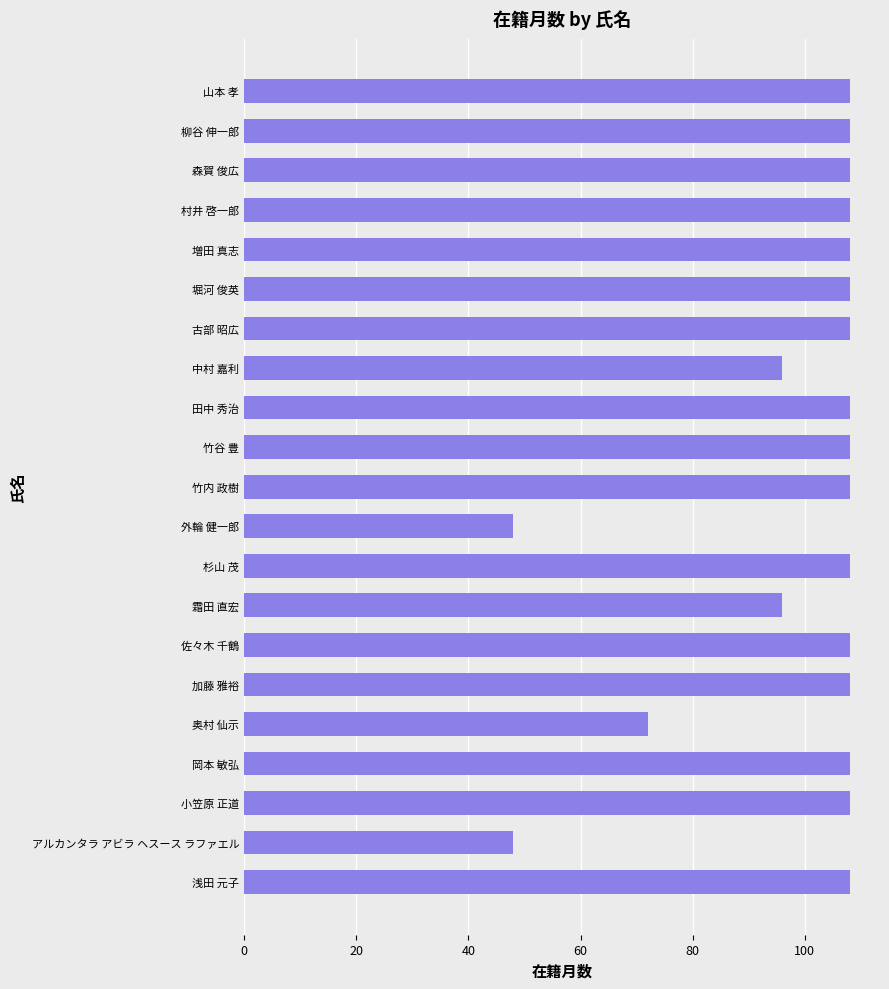

What is the difference between the second highest and second lowest values?

60